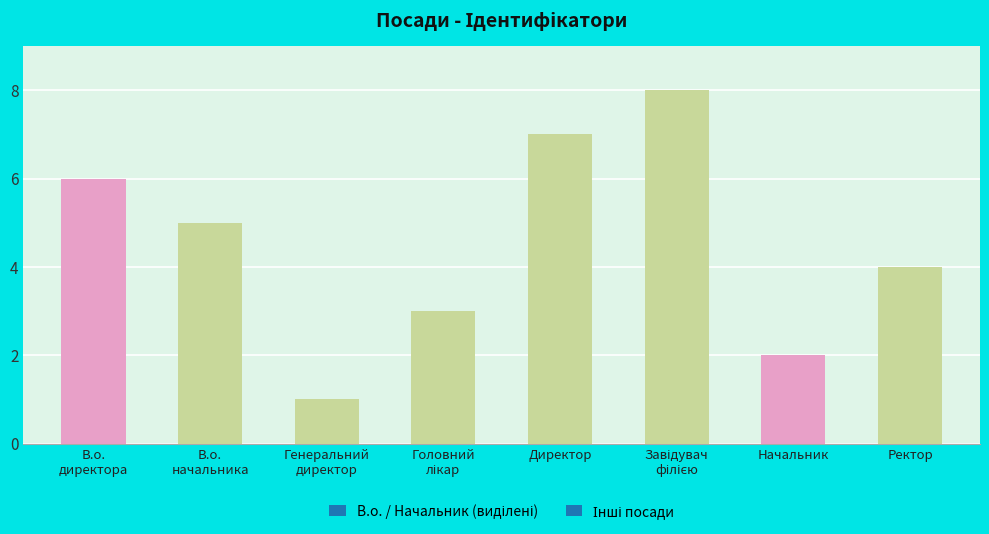

What is the difference between the second highest and minimum values?

6